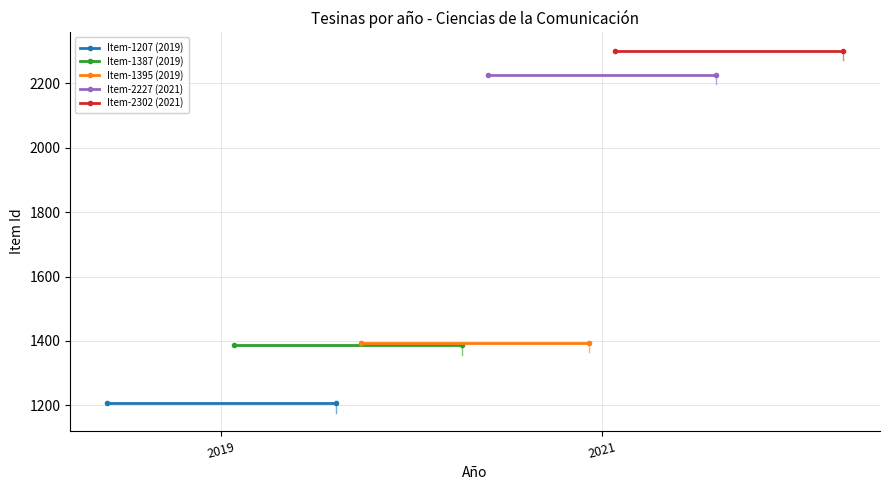

What value does the Item-1387 (2019) series have at 2021?

1387